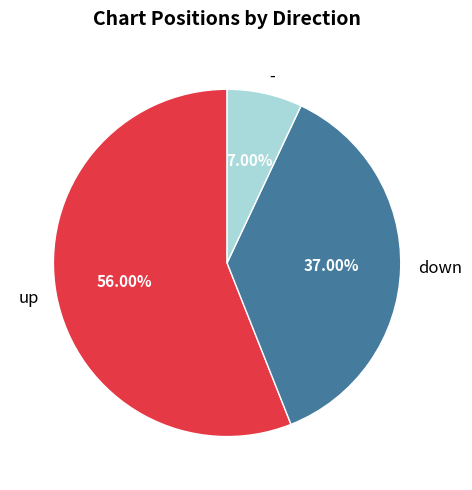

To the nearest percent, what is the combined percentage of down and up?

93%